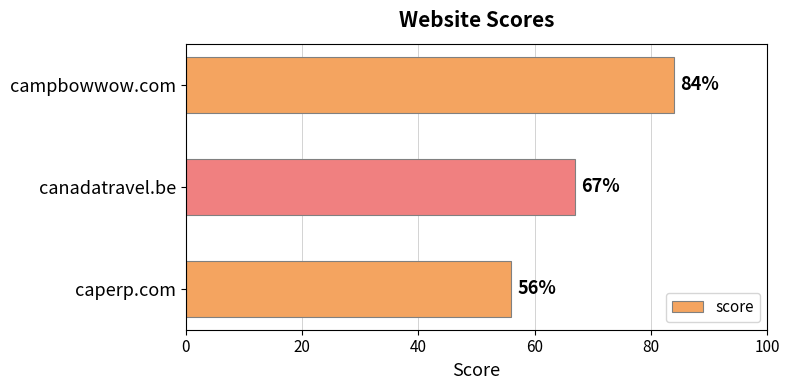

Reading bottom to top, what are all the values shown in this chart?

caperp.com=56	canadatravel.be=67	campbowwow.com=84